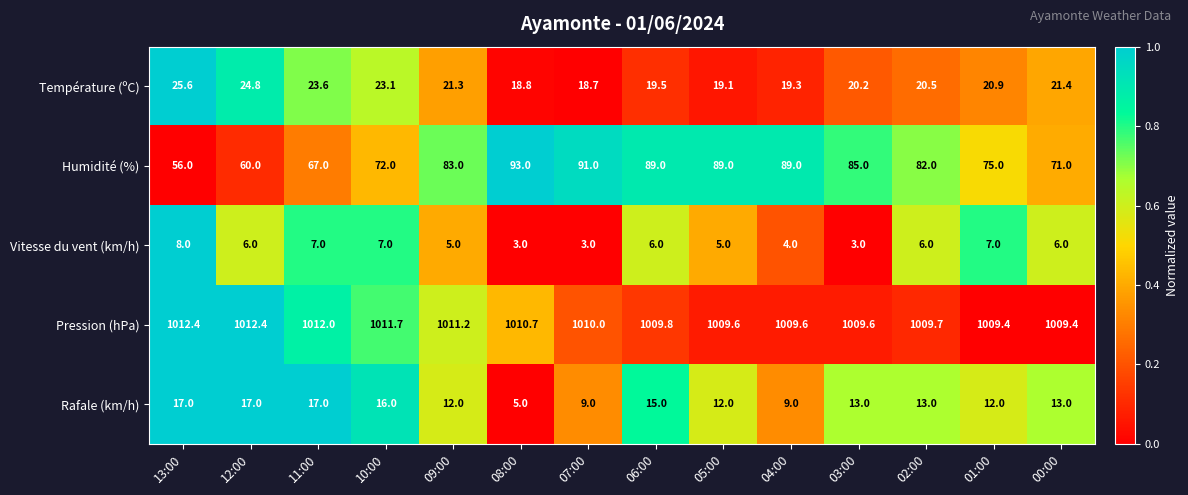

Rank the series by their maximum value, from highest to lowest.

Pression (hPa), Humidité (%), Température (ºC), Rafale (km/h), Vitesse du vent (km/h)